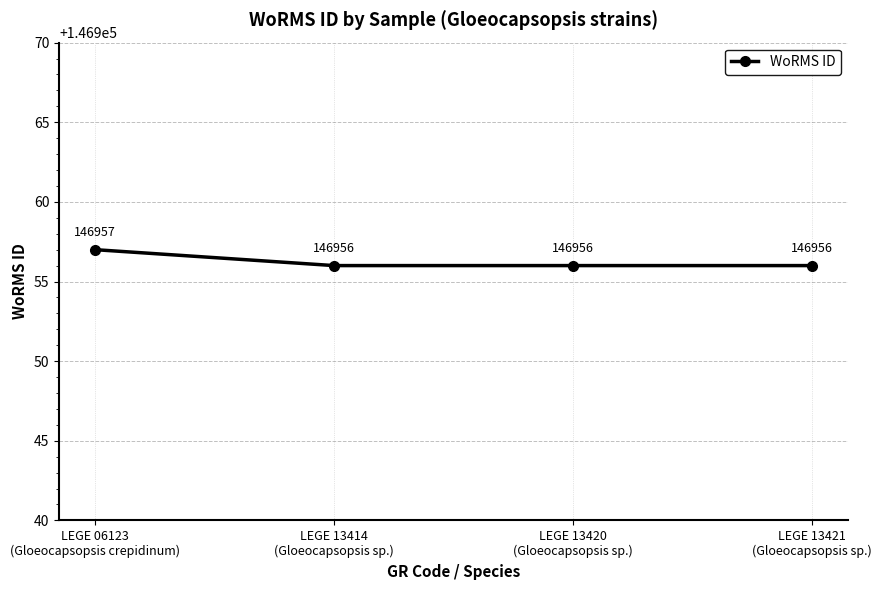

Count the number of values greater than 146956.

1